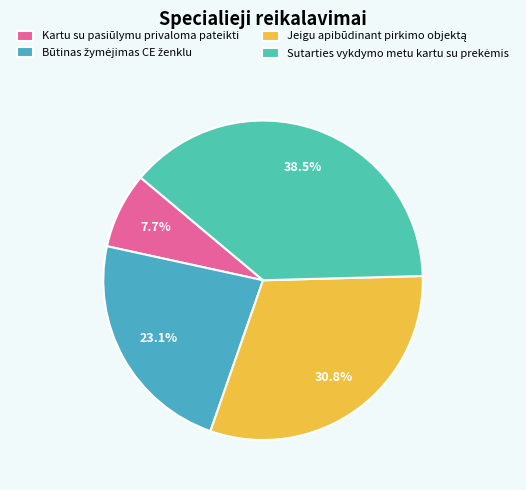

How many segments does this pie chart have?

4